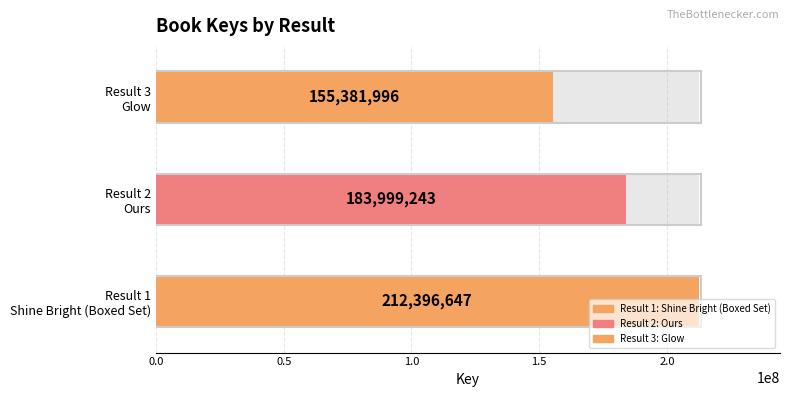

How many values are between 155381996 and 212396647?

3